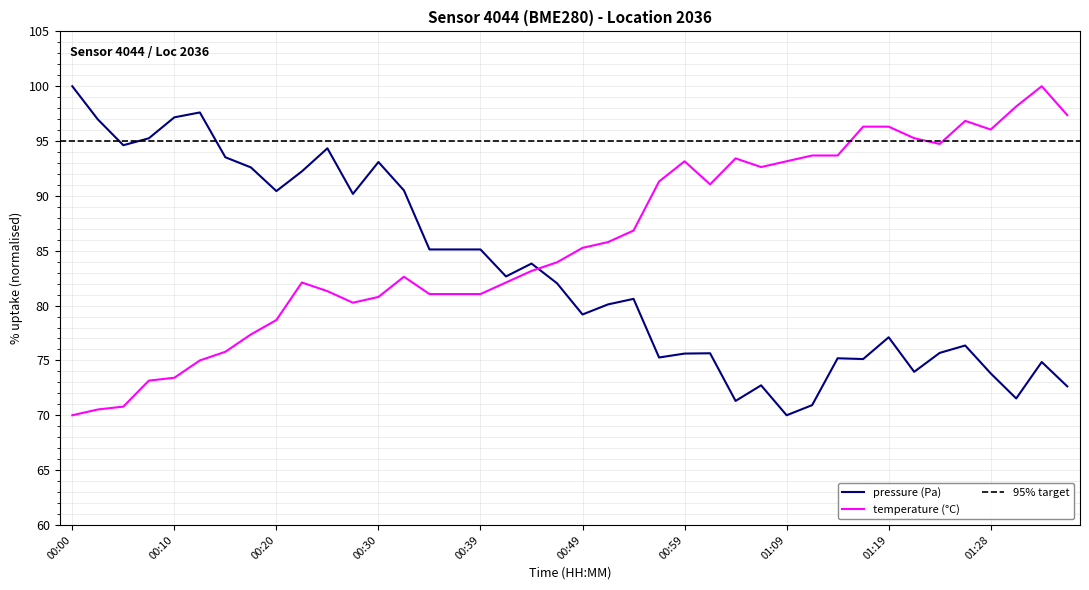

How many categories are shown in the chart?

40